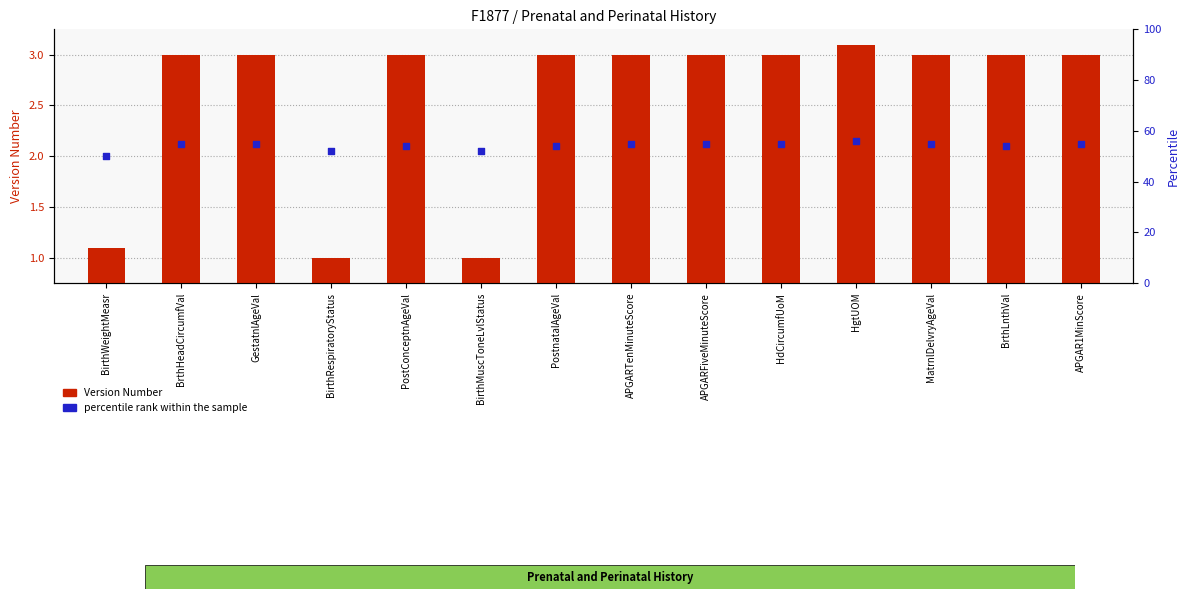

Which series reaches the minimum Y coordinate?

Version Number